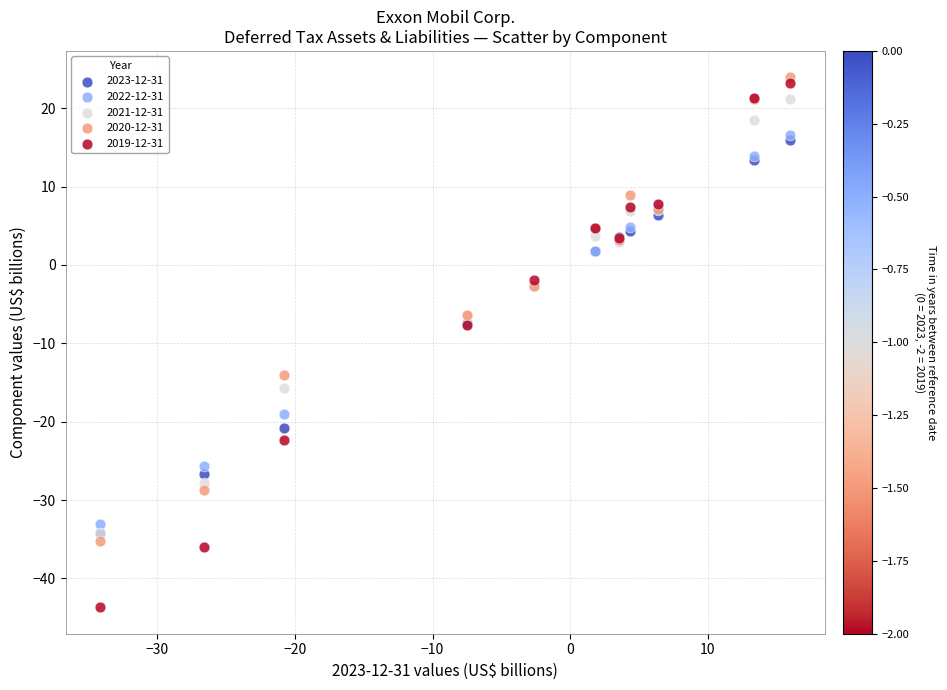

What are all the series names shown in the legend?

2023-12-31, 2022-12-31, 2021-12-31, 2020-12-31, 2019-12-31